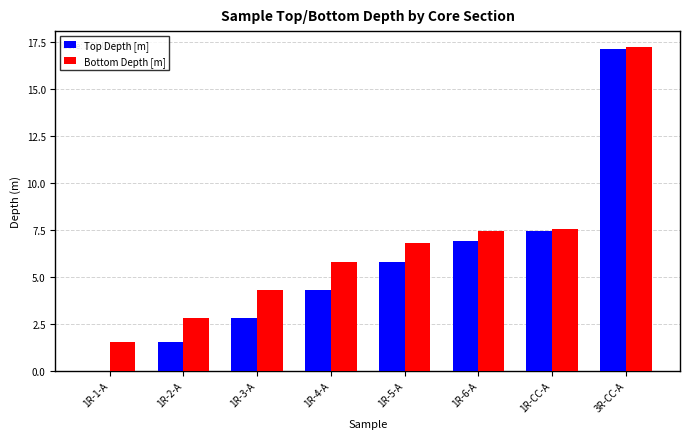

Which series has the widest spread of values?

Top Depth [m]